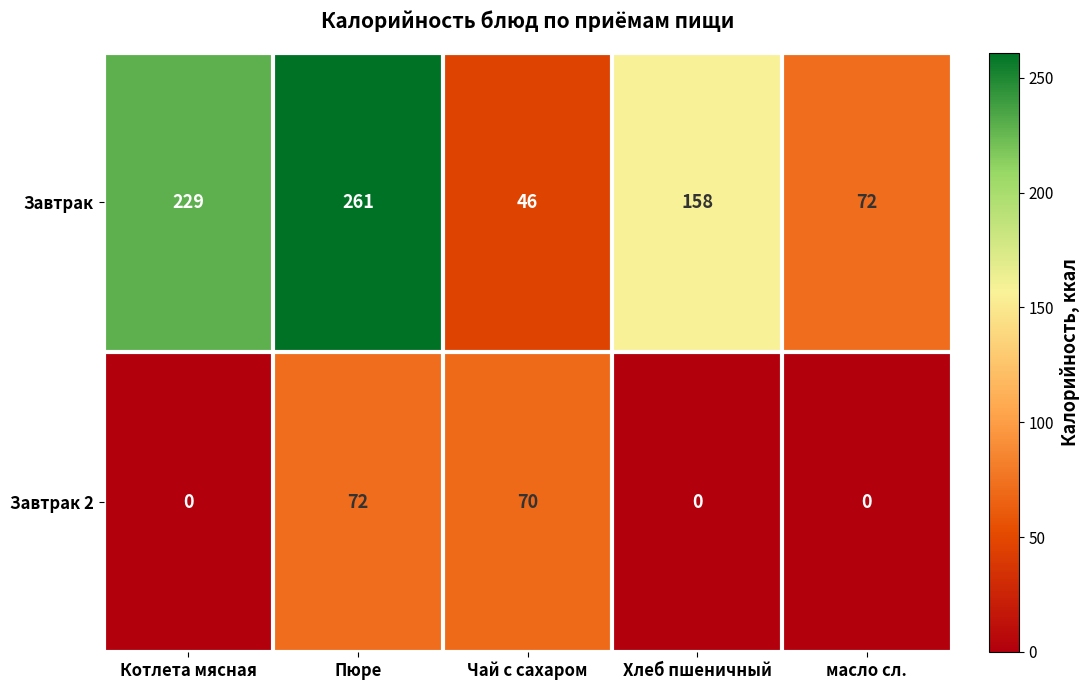

List the series in order of their peak value, highest first.

Завтрак, Завтрак 2